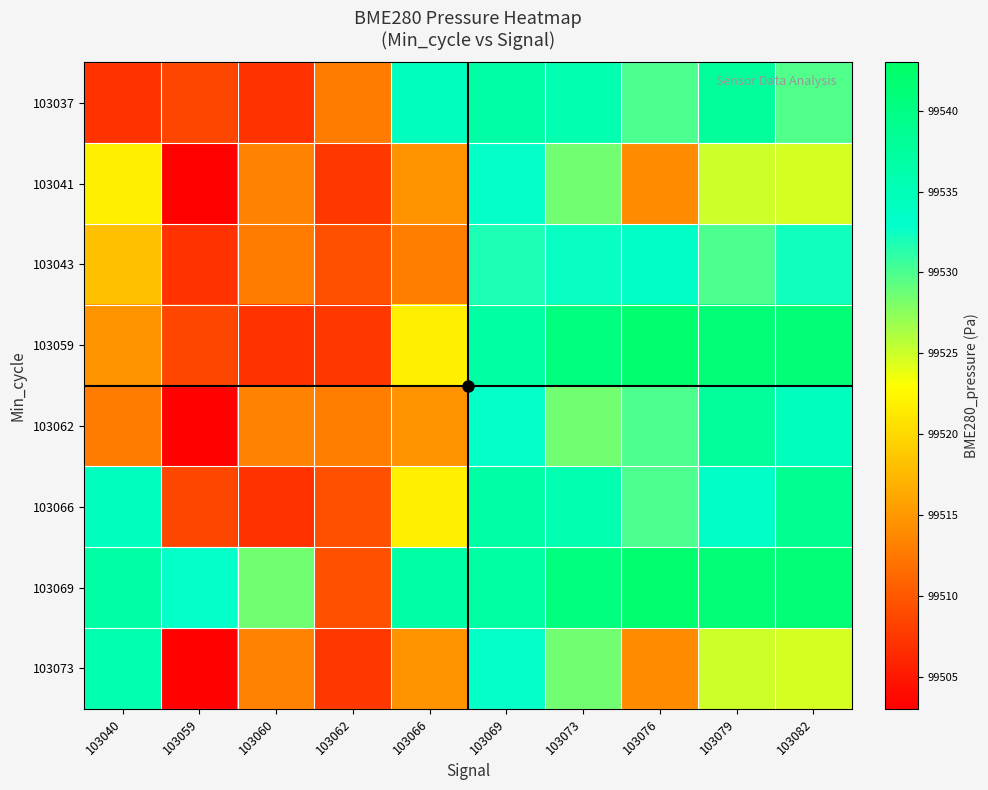

At 103060, list the series in order from smallest to largest.

103037, 103059, 103066, 103043, 103041, 103062, 103073, 103069